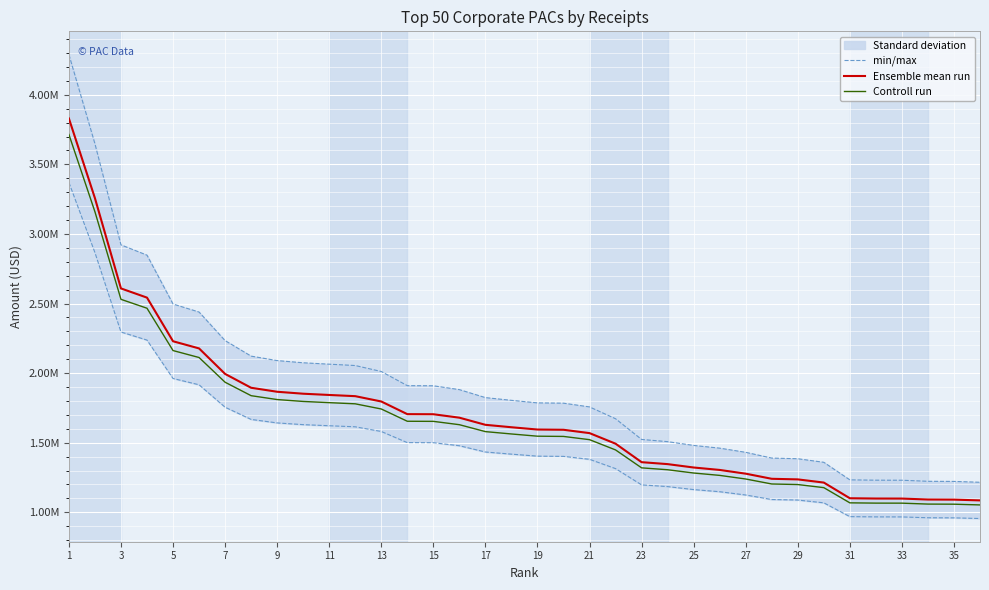

List the series in order of their peak value, lowest first.

Controll run, Ensemble mean run, min/max